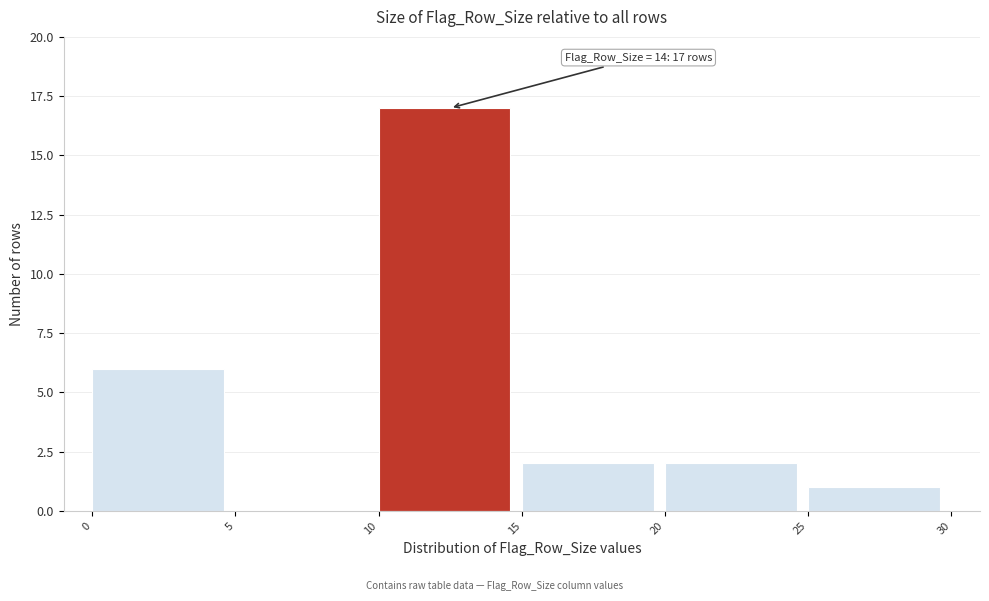

Over which range of the x-axis is the bar tallest?

10 to 15